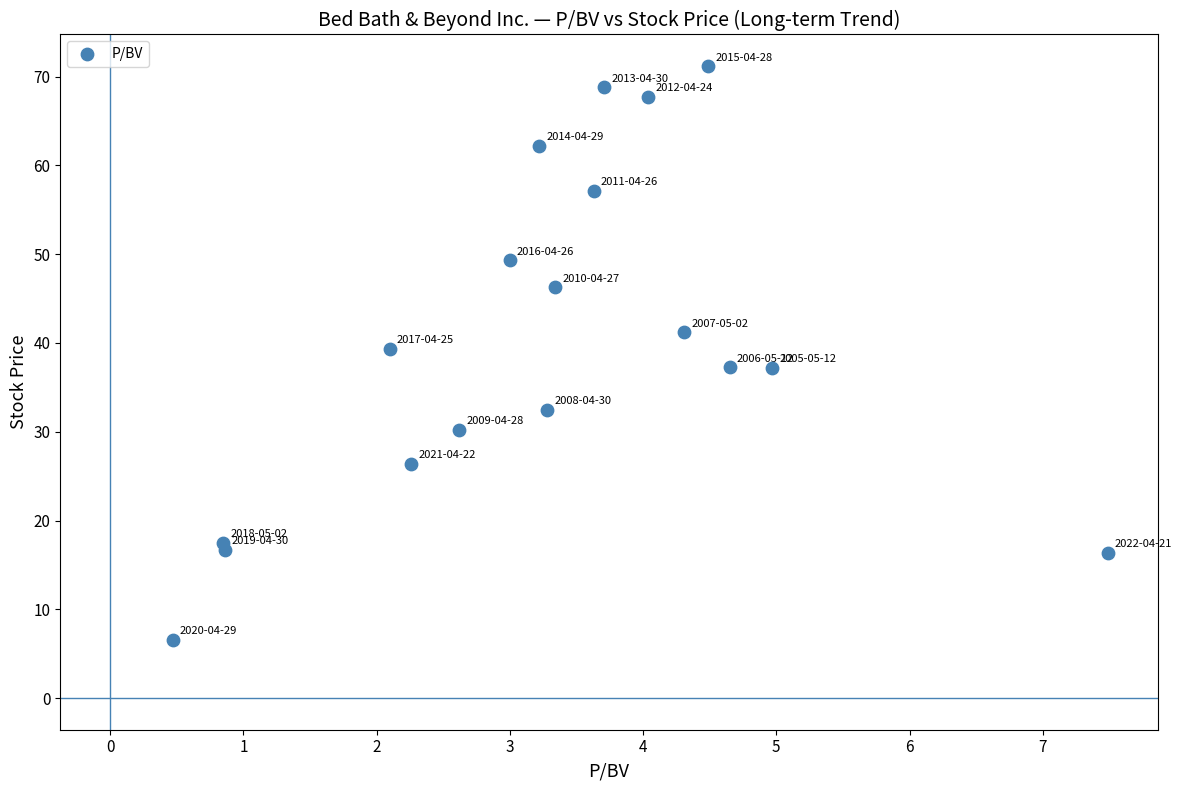

What is the range of X values (max minus min)?

7.0